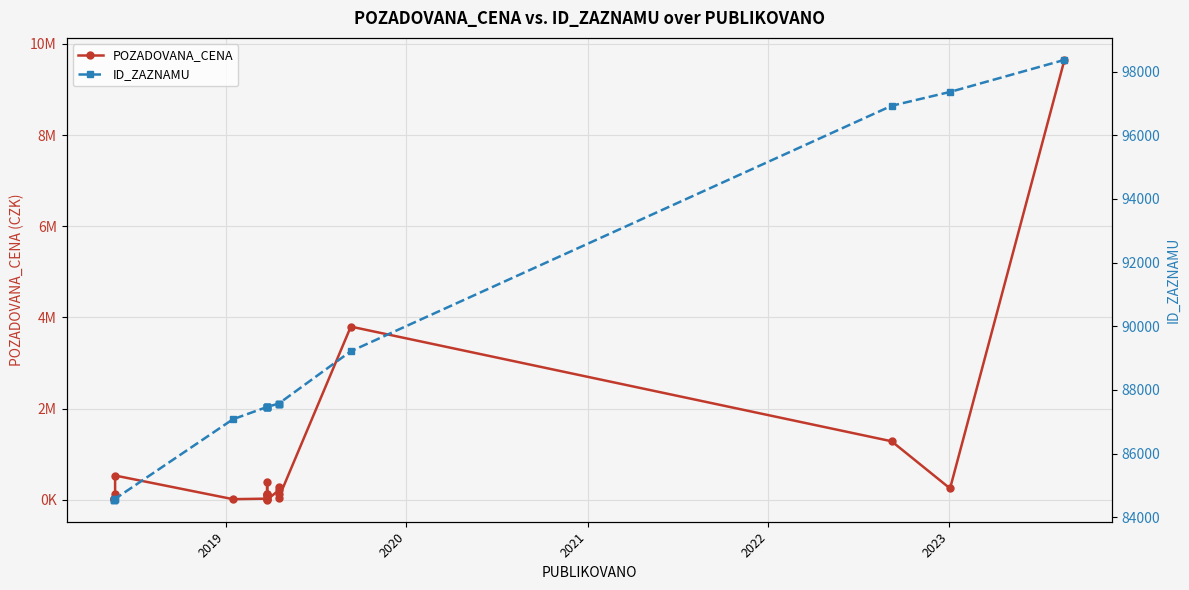

In ID_ZAZNAMU, how many points are higher than both neighbors (excluding endpoints)?

3